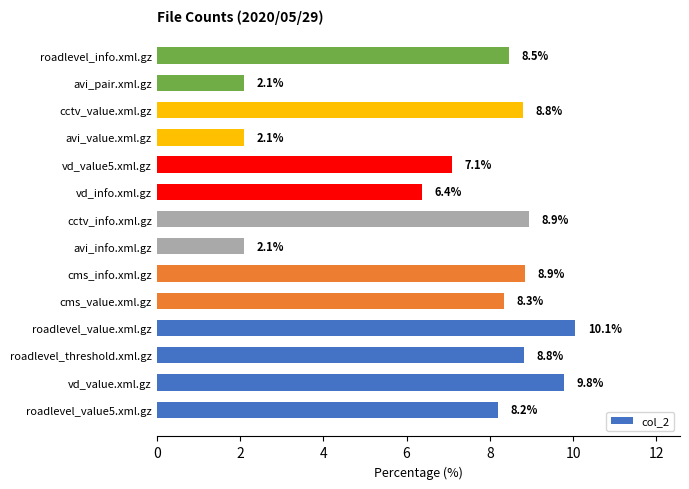

Reading bottom to top, extract all data points from this chart.

roadlevel_value5.xml.gz=8.2	vd_value.xml.gz=9.8	roadlevel_threshold.xml.gz=8.8	roadlevel_value.xml.gz=10.1	cms_value.xml.gz=8.3	cms_info.xml.gz=8.9	avi_info.xml.gz=2.1	cctv_info.xml.gz=8.9	vd_info.xml.gz=6.4	vd_value5.xml.gz=7.1	avi_value.xml.gz=2.1	cctv_value.xml.gz=8.8	avi_pair.xml.gz=2.1	roadlevel_info.xml.gz=8.5